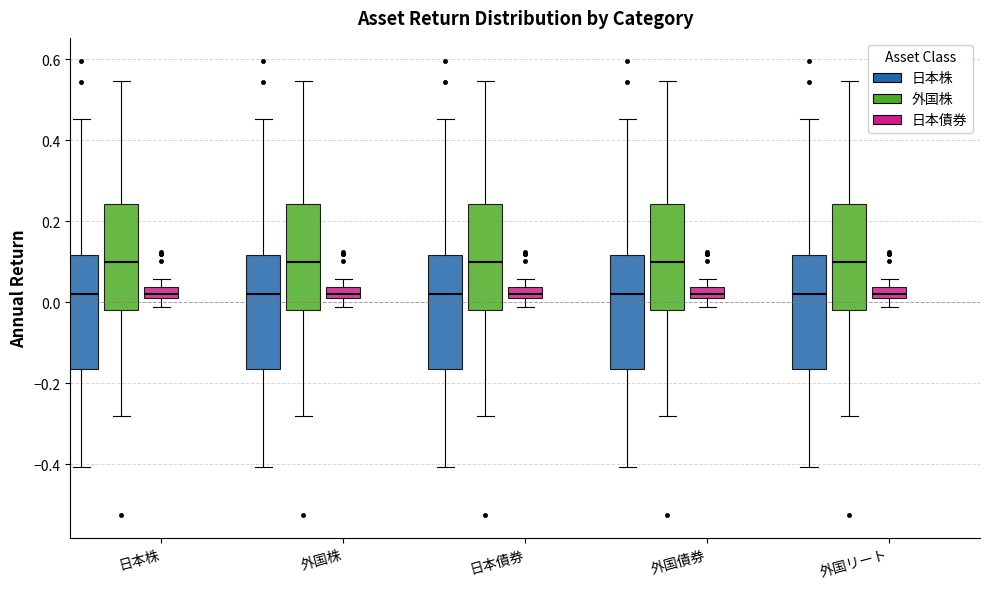

Where does the upper whisker of the box for 外国リート (外国株) end on the y-axis? The values are not printed on the chart, so give them approximately, as read against the axis.

0.54